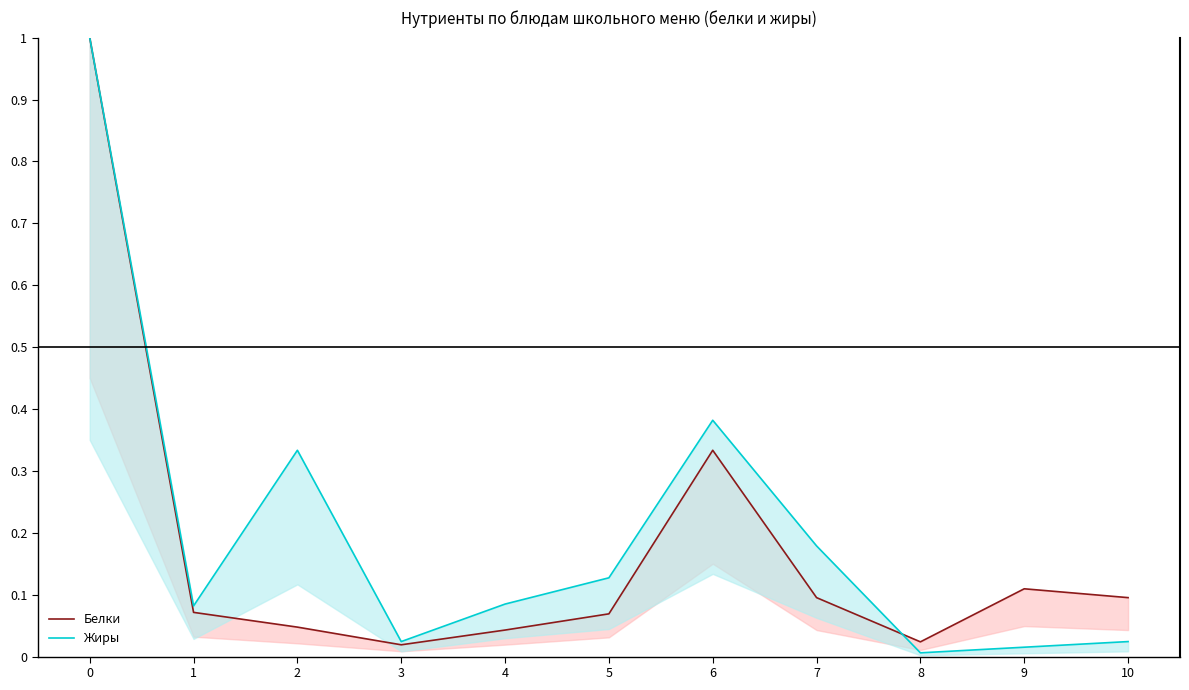

The Жиры series shows 1.0 at 0. True or false?

True